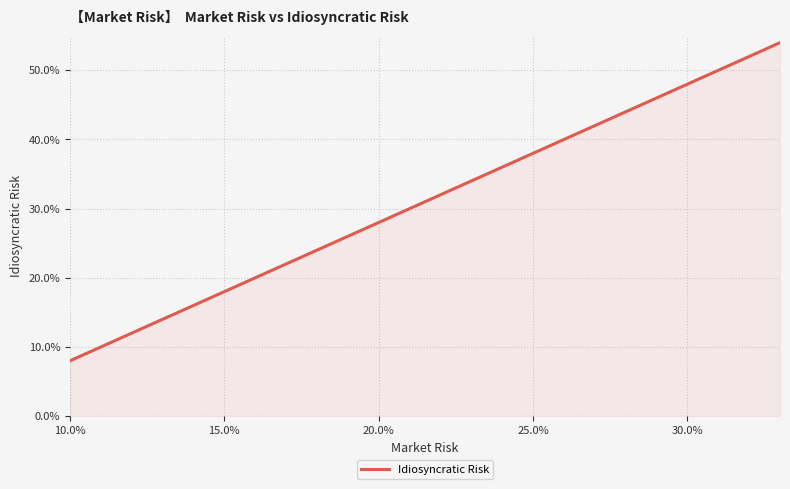

True or false: there are more than 2 points higher than both neighbors.

False